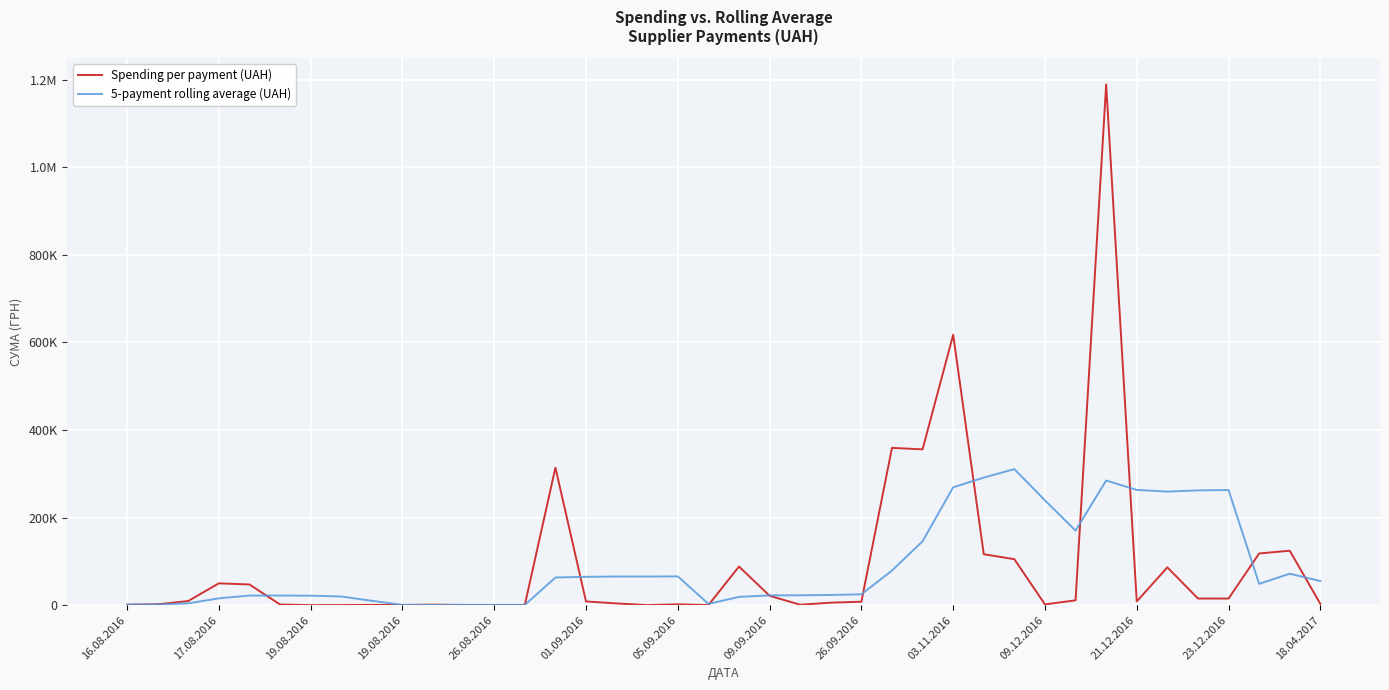

What are all the series names shown in the legend?

Spending per payment (UAH), 5-payment rolling average (UAH)